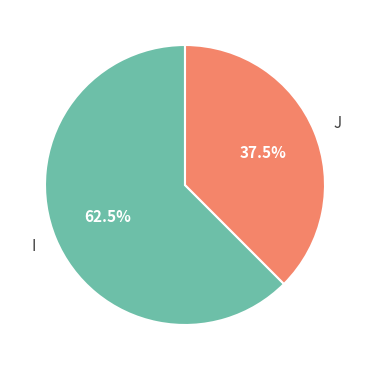

Does J account for over 50% of the chart?

No